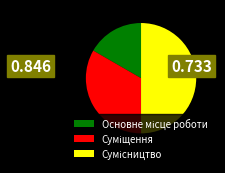

Count the number of slices in the pie.

3